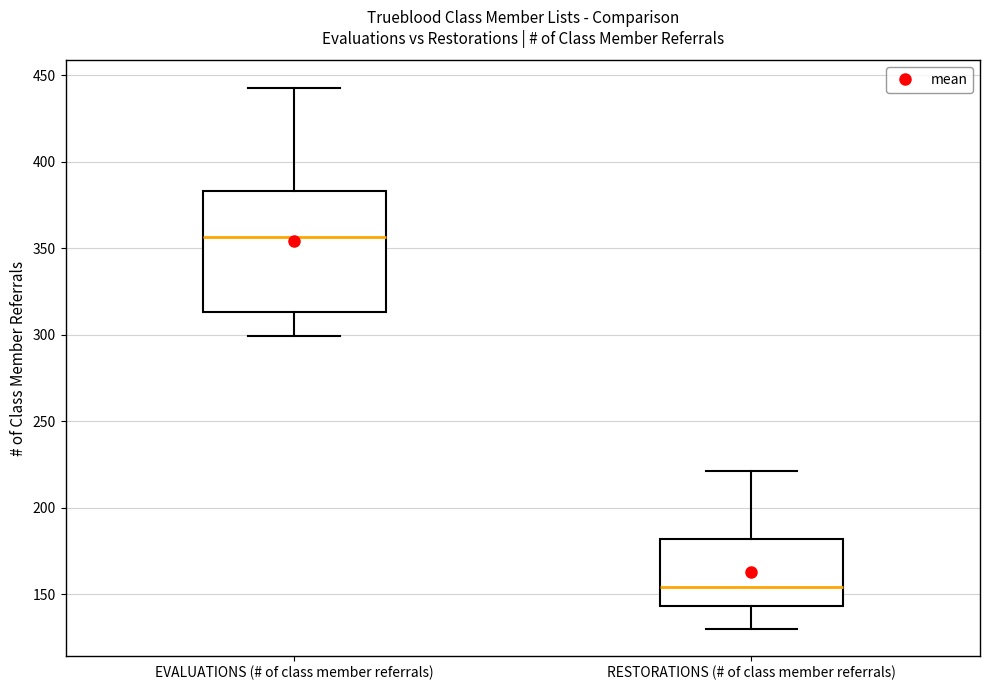

Reading left to right, transcribe this box plot: for each box, give where its median line is, the range the box spans, and where its two whiskers end, as read against the y-axis. The values are not printed on the chart, so give them approximately, as read against the axis.

EVALUATIONS (# of class member referrals): median 355, box 315 to 385, whiskers 300 to 445
RESTORATIONS (# of class member referrals): median 155, box 145 to 180, whiskers 130 to 220